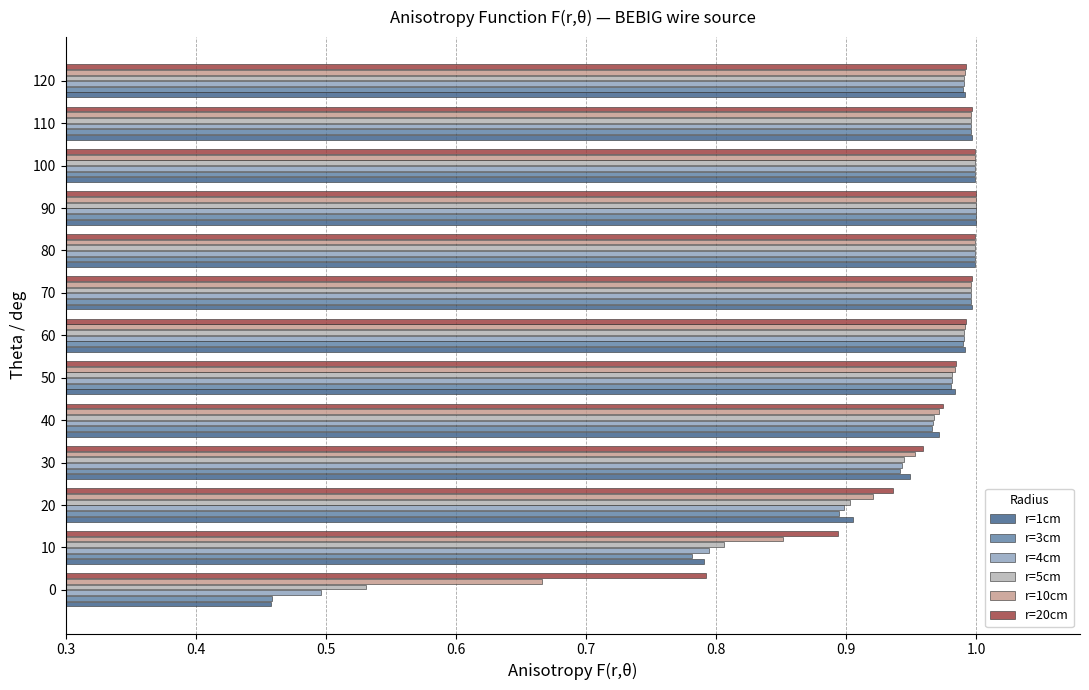

What are all the series names shown in the legend?

r=1cm, r=3cm, r=4cm, r=5cm, r=10cm, r=20cm